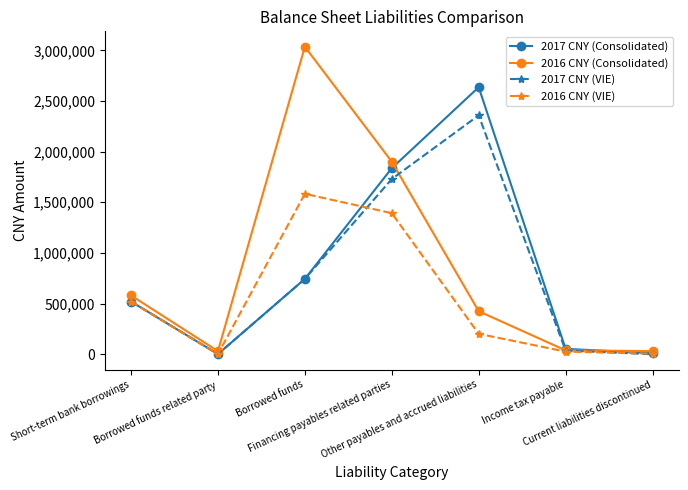

Is the value of 2016 CNY (Consolidated) at Financing payables related parties greater than the value of 2017 CNY (VIE) at Current liabilities discontinued?

Yes